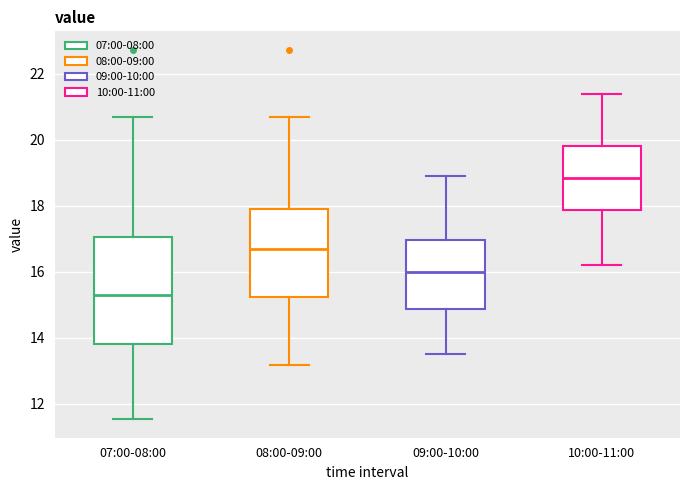

Which box has the highest median line?

10:00-11:00